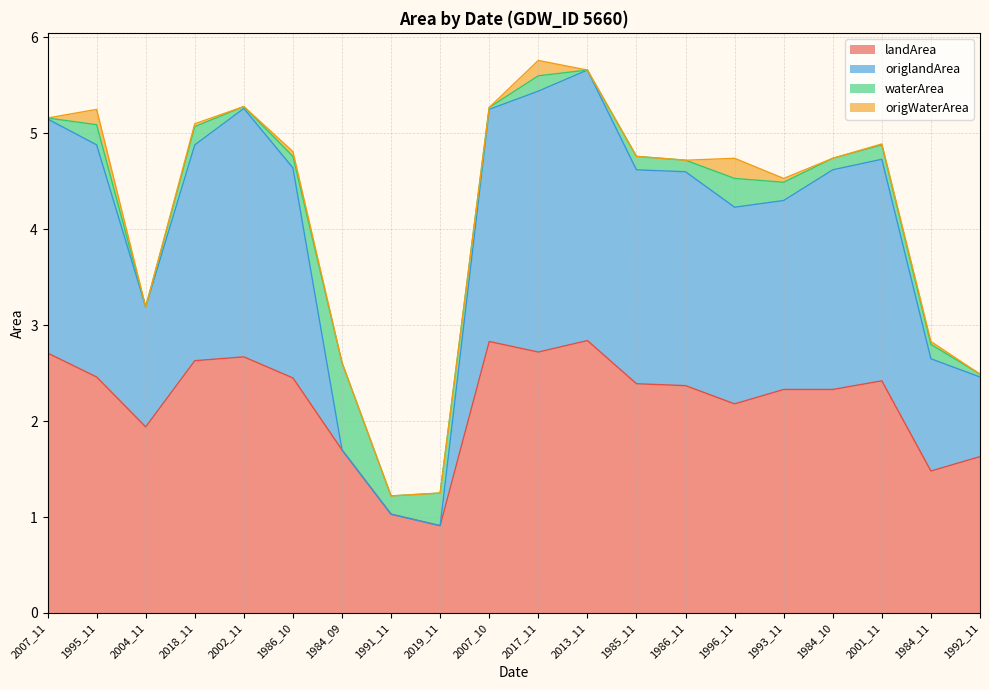

Where does the landArea series first go above 2?

2007_11